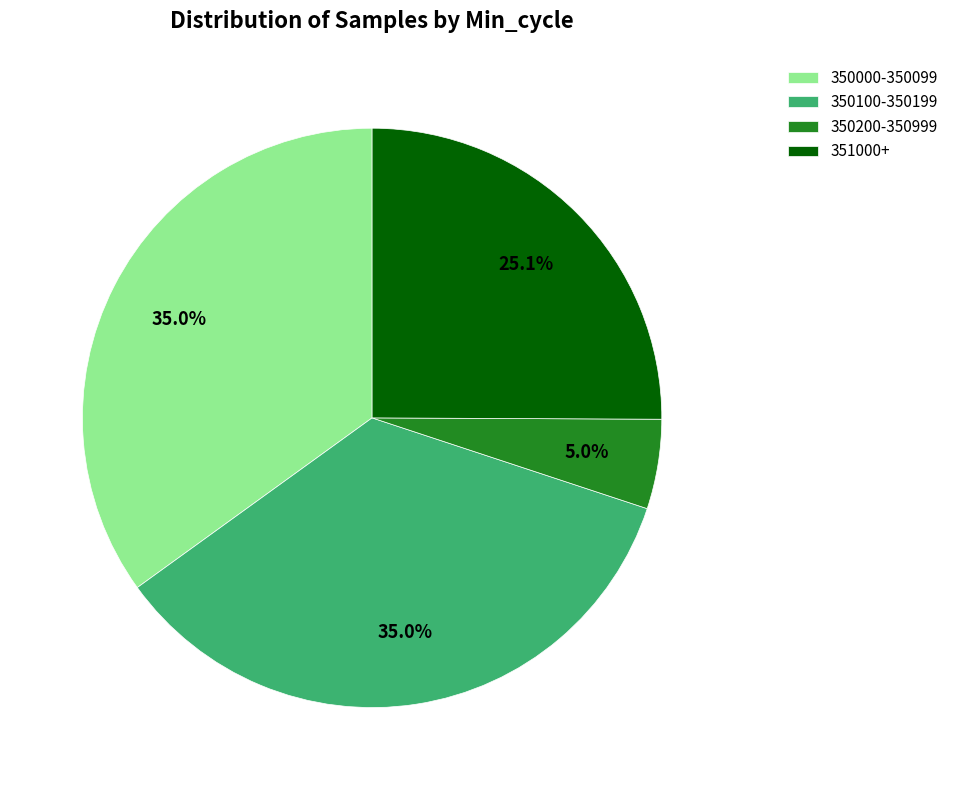

How much of the chart is everything except 350000-350099?

65.0%